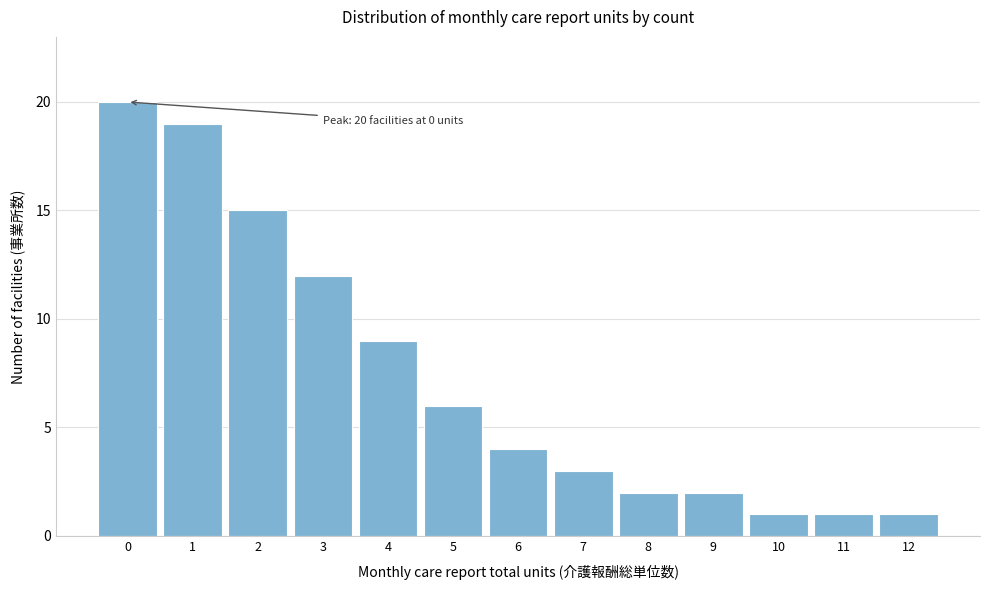

Reading right to left, what are all the values shown in this chart?

12=1	11=1	10=1	9=2	8=2	7=3	6=4	5=6	4=9	3=12	2=15	1=19	0=20